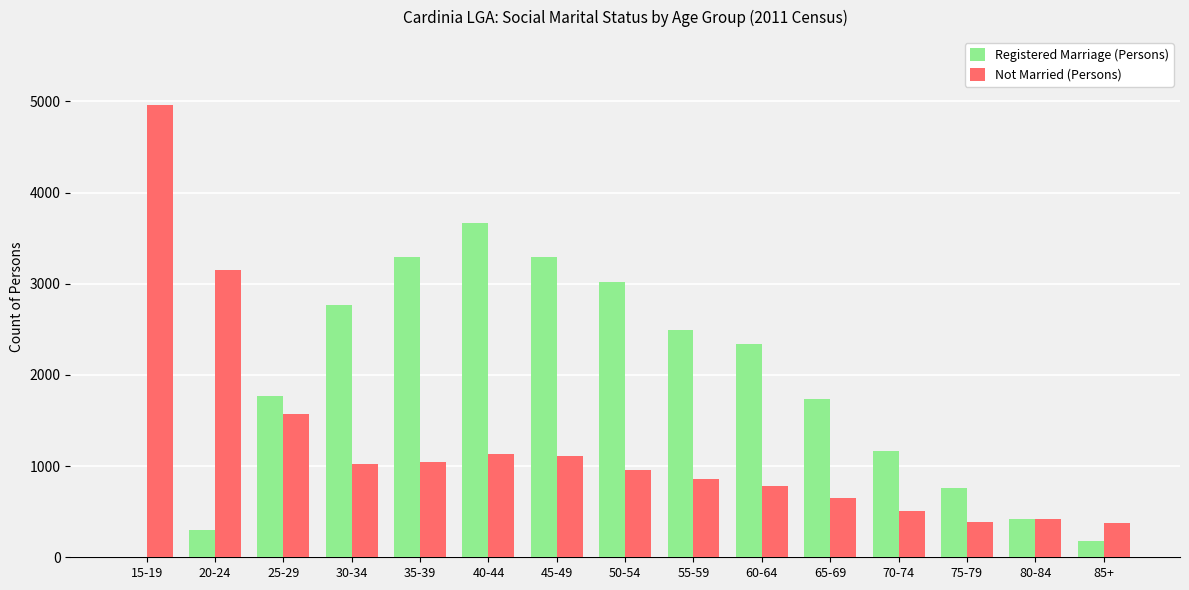

The value of Registered Marriage (Persons) at 70-74 is 1164. True or false?

True